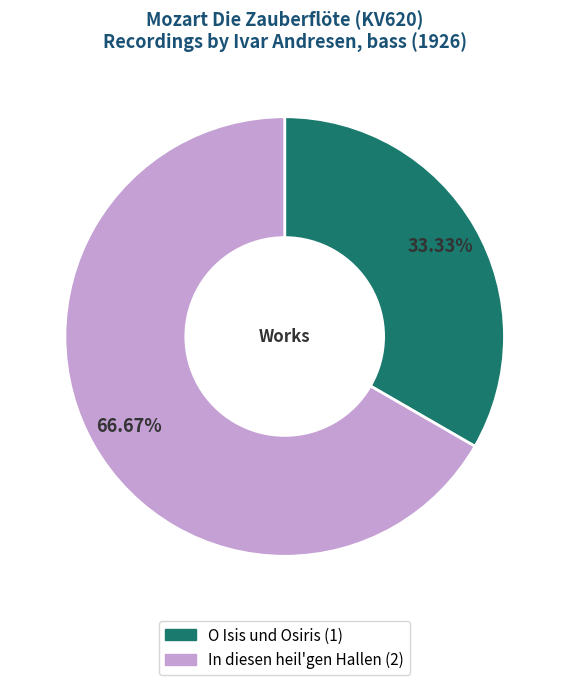

To the nearest percent, what is the average slice percentage?

50%